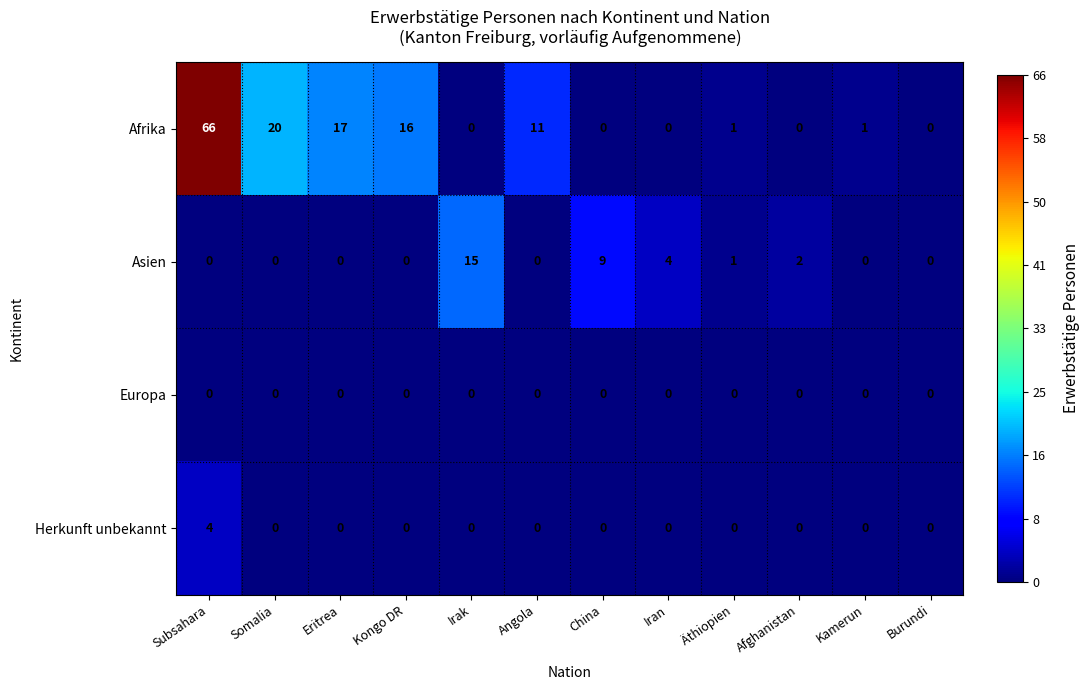

True or false: Herkunft unbekannt has a value of 0 at Iran.

True